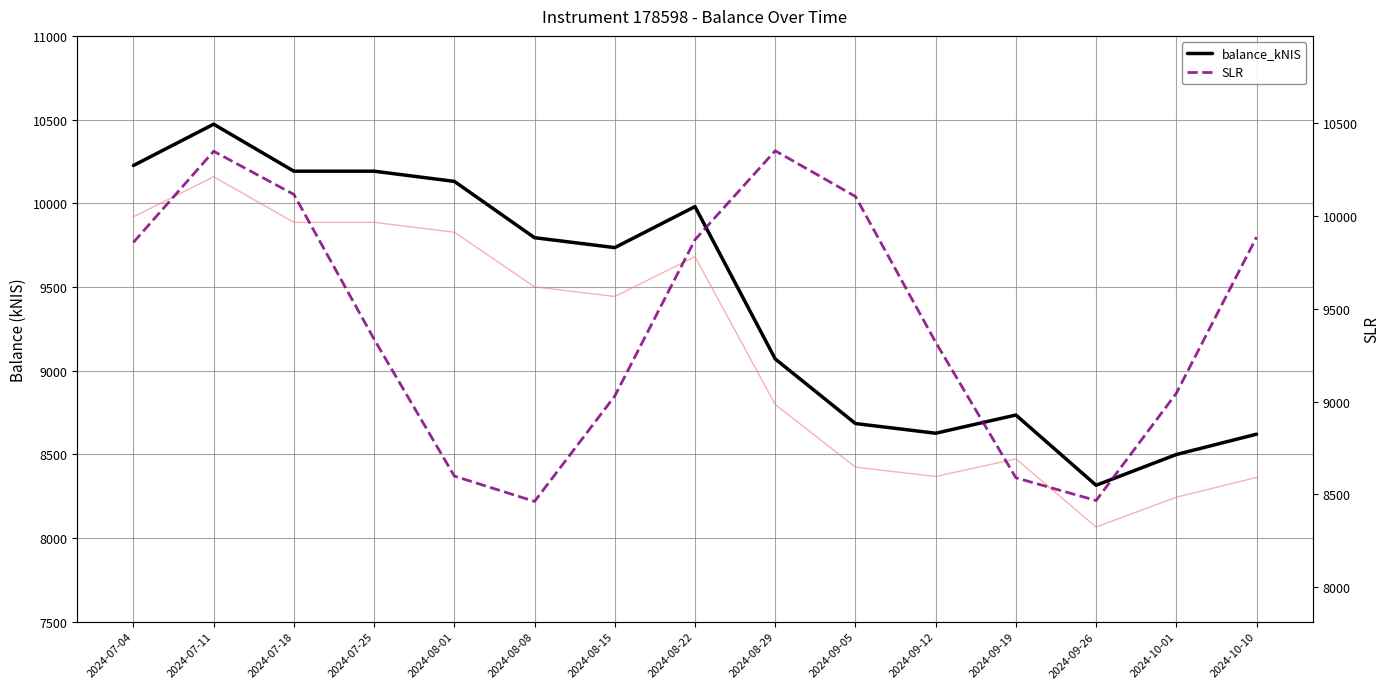

Between 2024-07-18 and 2024-07-25, which series saw the biggest shift?

SLR